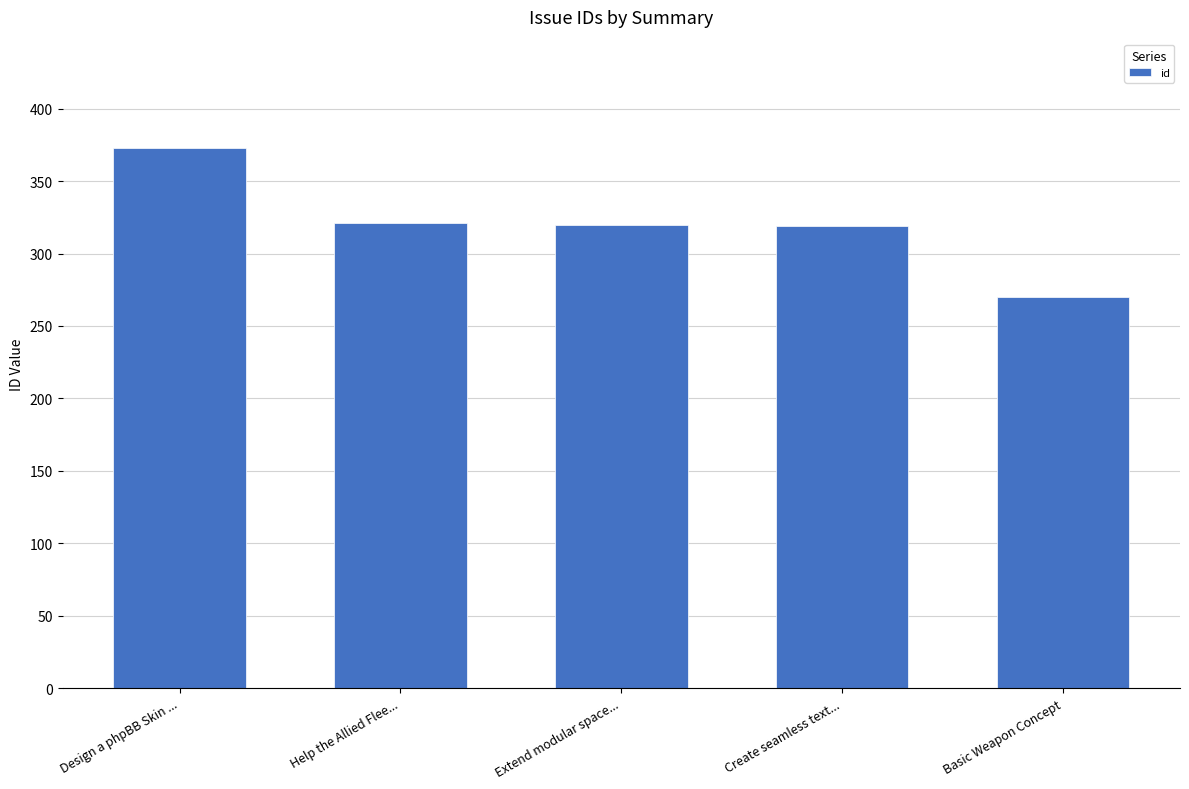

What is the maximum value shown in the chart?

373